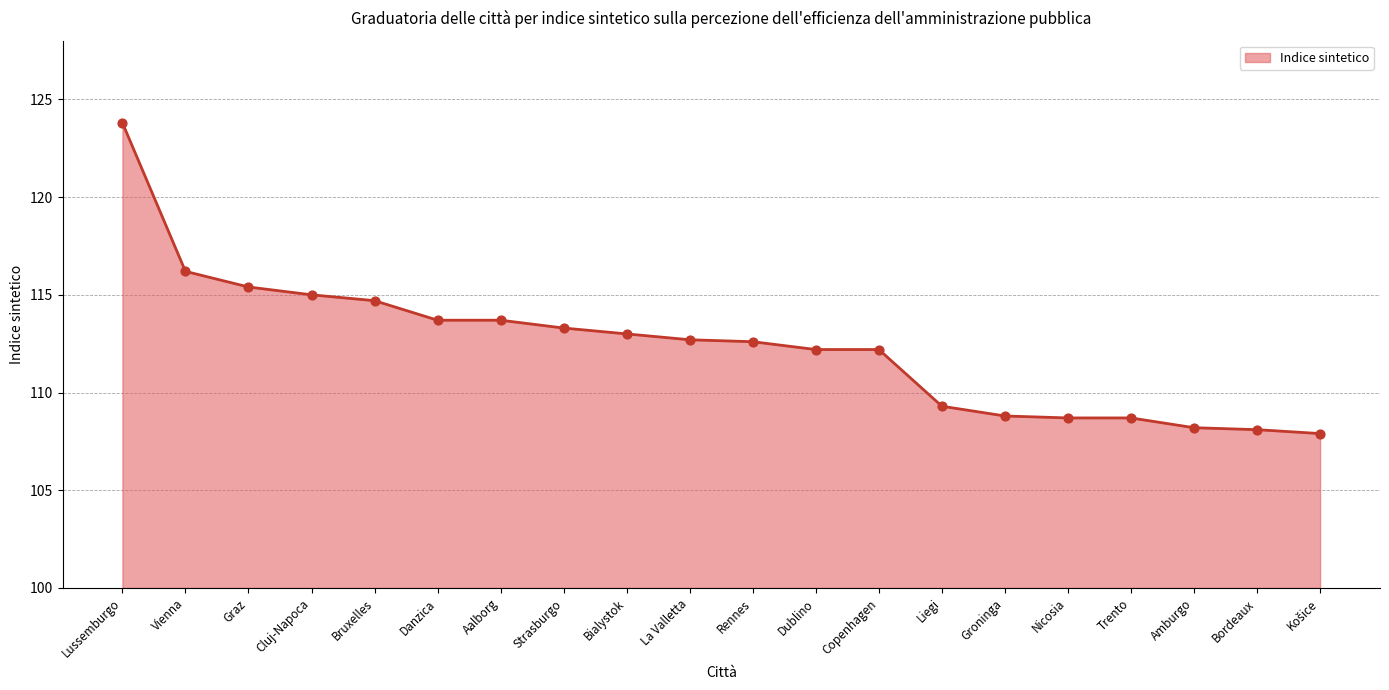

What value does the data have at Strasburgo?

113.3